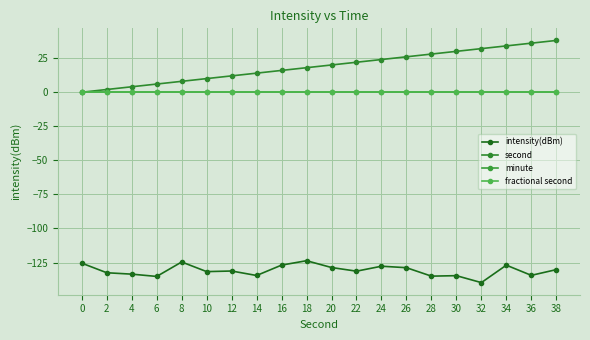

Reading right to left, what are all the values shown in this chart?

intensity(dBm): 38=-130.2	36=-134.4	34=-126.9	32=-139.7	30=-134.6	28=-135.0	26=-128.8	24=-127.7	22=-131.3	20=-128.6	18=-123.6	16=-126.9	14=-134.5	12=-131.2	10=-131.6	8=-124.6	6=-135.2	4=-133.5	2=-132.5	0=-125.5
second: 38=38.0	36=36.0	34=34.0	32=32.0	30=30.0	28=28.0	26=26.0	24=24.0	22=22.0	20=20.0	18=18.0	16=16.0	14=14.0	12=12.0	10=10.0	8=8.0	6=6.0	4=4.0	2=2.0	0=0.0
minute: 38=0.0	36=0.0	34=0.0	32=0.0	30=0.0	28=0.0	26=0.0	24=0.0	22=0.0	20=0.0	18=0.0	16=0.0	14=0.0	12=0.0	10=0.0	8=0.0	6=0.0	4=0.0	2=0.0	0=0.0
fractional second: 38=0.0	36=0.0	34=0.0	32=0.0	30=0.0	28=0.0	26=0.0	24=0.0	22=0.0	20=0.0	18=0.0	16=0.0	14=0.0	12=0.0	10=0.0	8=0.0	6=0.0	4=0.0	2=0.0	0=0.0